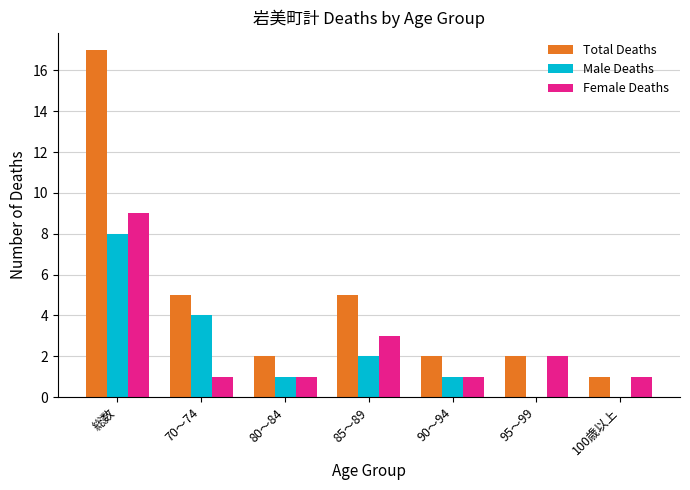

Which series has the largest range (max minus min)?

Total Deaths